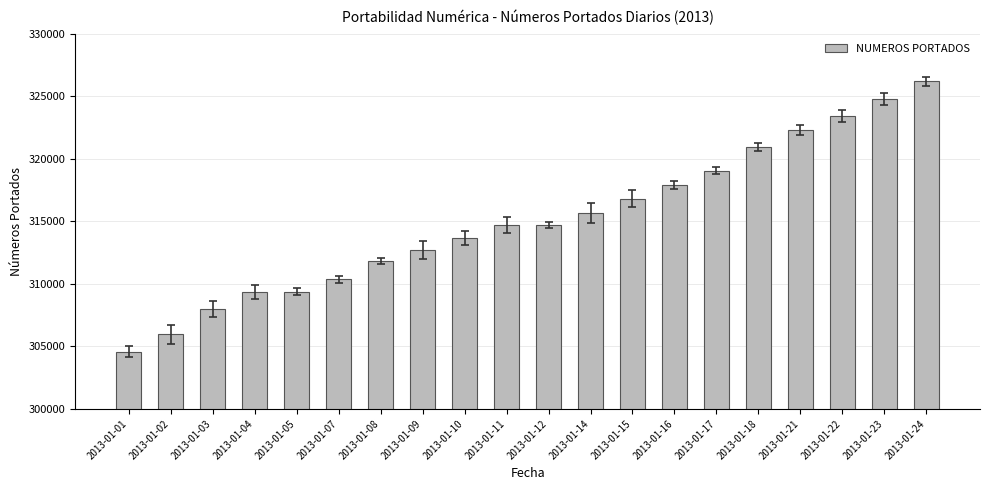

Reading left to right, list all the values displayed in this chart.

2013-01-01=304573	2013-01-02=305969	2013-01-03=308019	2013-01-04=309370	2013-01-05=309370	2013-01-07=310361	2013-01-08=311851	2013-01-09=312668	2013-01-10=313670	2013-01-11=314713	2013-01-12=314713	2013-01-14=315682	2013-01-15=316811	2013-01-16=317879	2013-01-17=319048	2013-01-18=320942	2013-01-21=322287	2013-01-22=323417	2013-01-23=324791	2013-01-24=326192